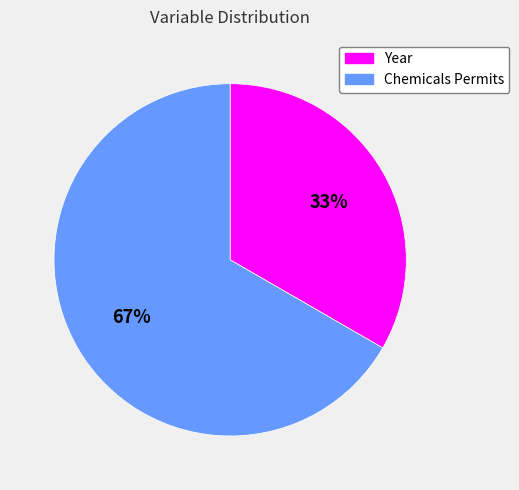

To the nearest percent, what is the combined percentage of Chemicals Permits and Year?

100%